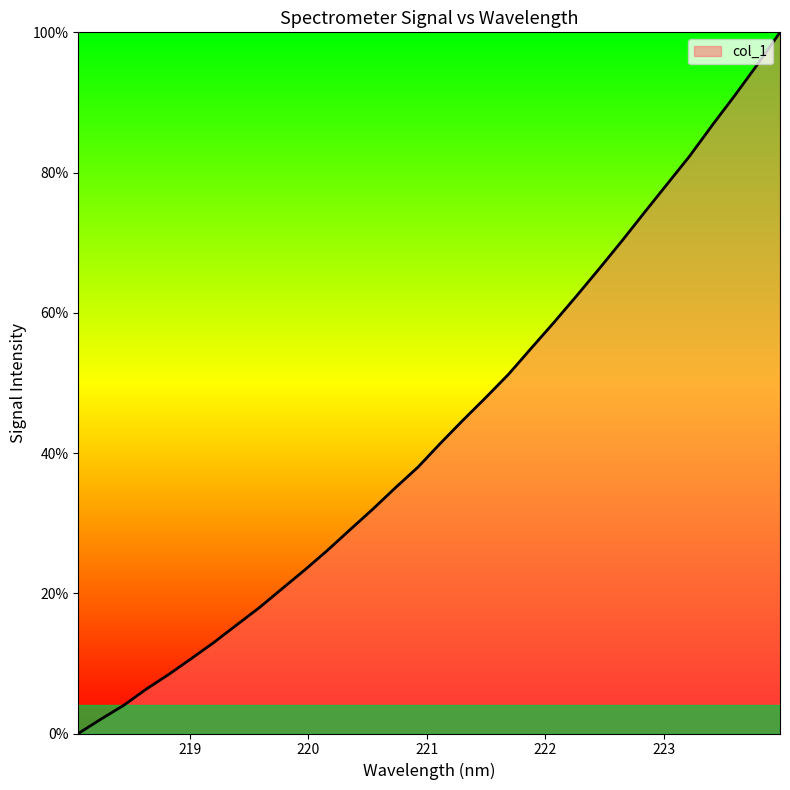

What is the maximum value shown in the chart?

100.0